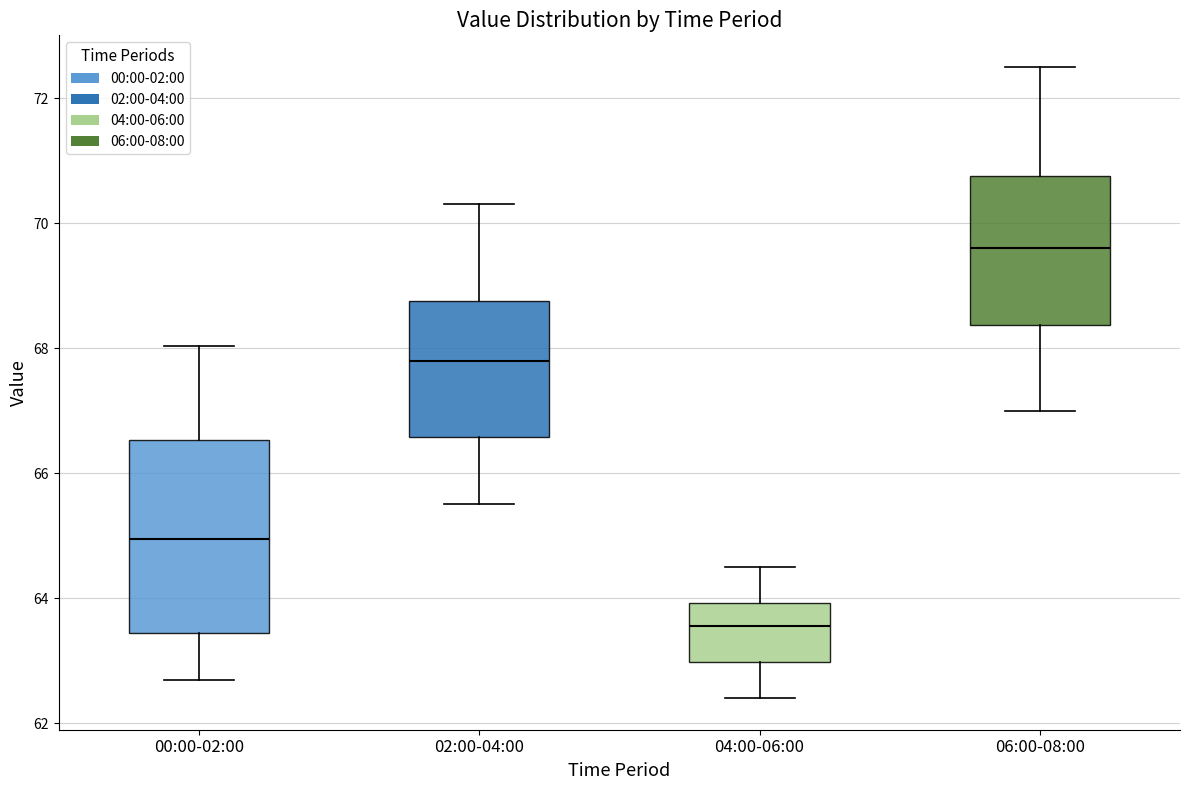

Which box's median line is the lowest?

04:00-06:00